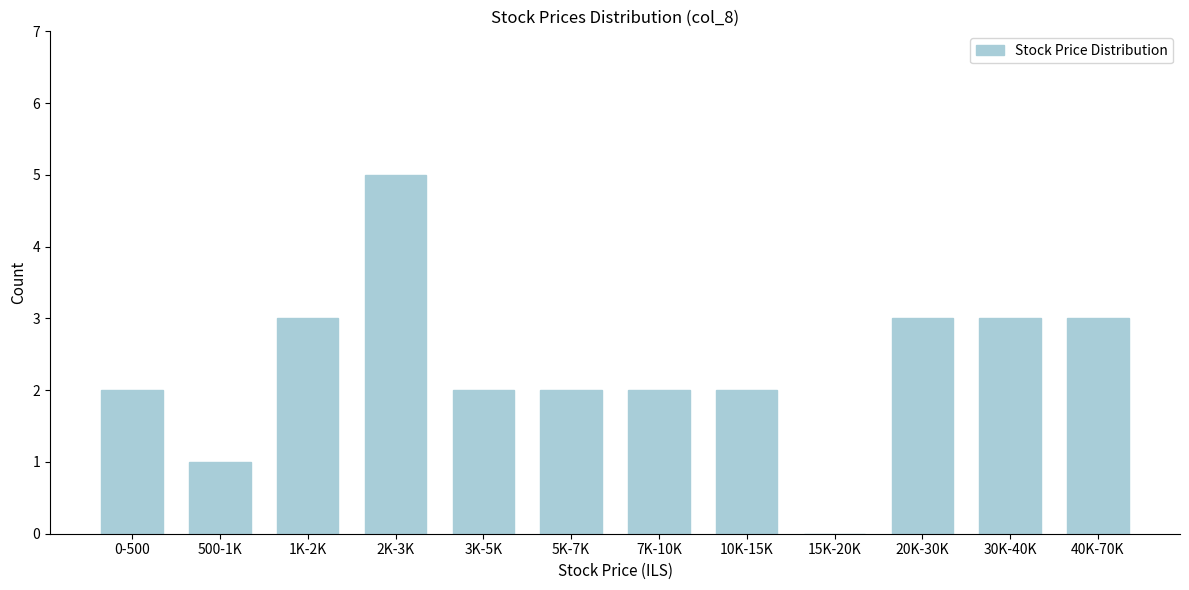

Reading right to left, extract all data points from this chart.

40K-70K=3	30K-40K=3	20K-30K=3	15K-20K=0	10K-15K=2	7K-10K=2	5K-7K=2	3K-5K=2	2K-3K=5	1K-2K=3	500-1K=1	0-500=2